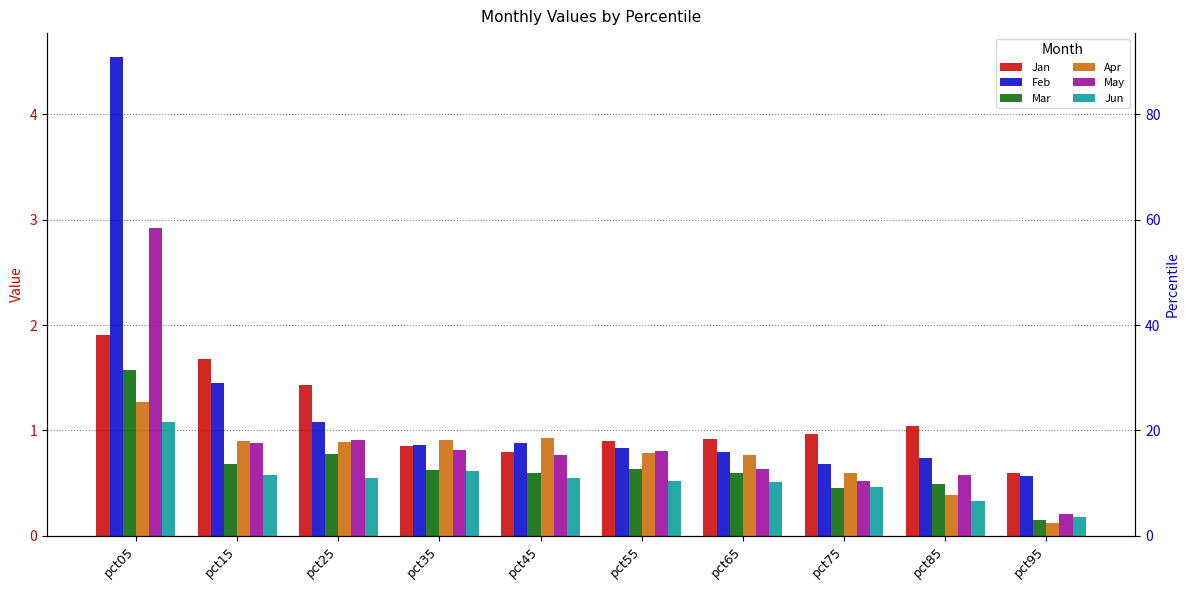

What value does the Jun series have at pct85?

0.3